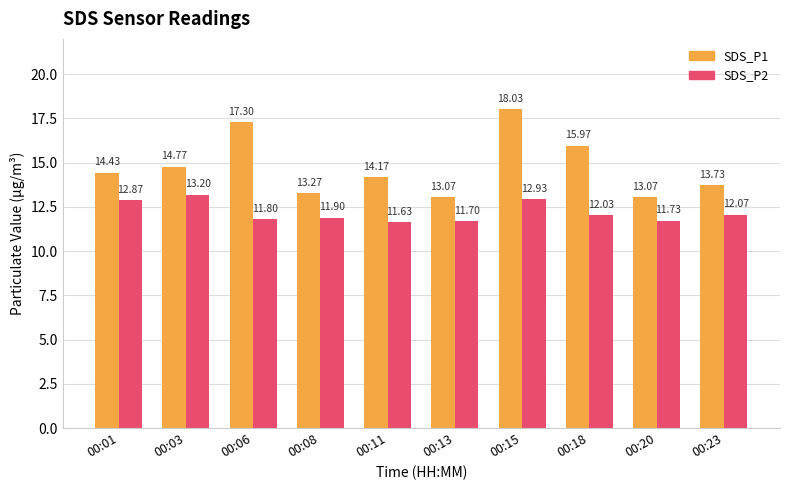

What is the minimum value shown in the chart?

11.6